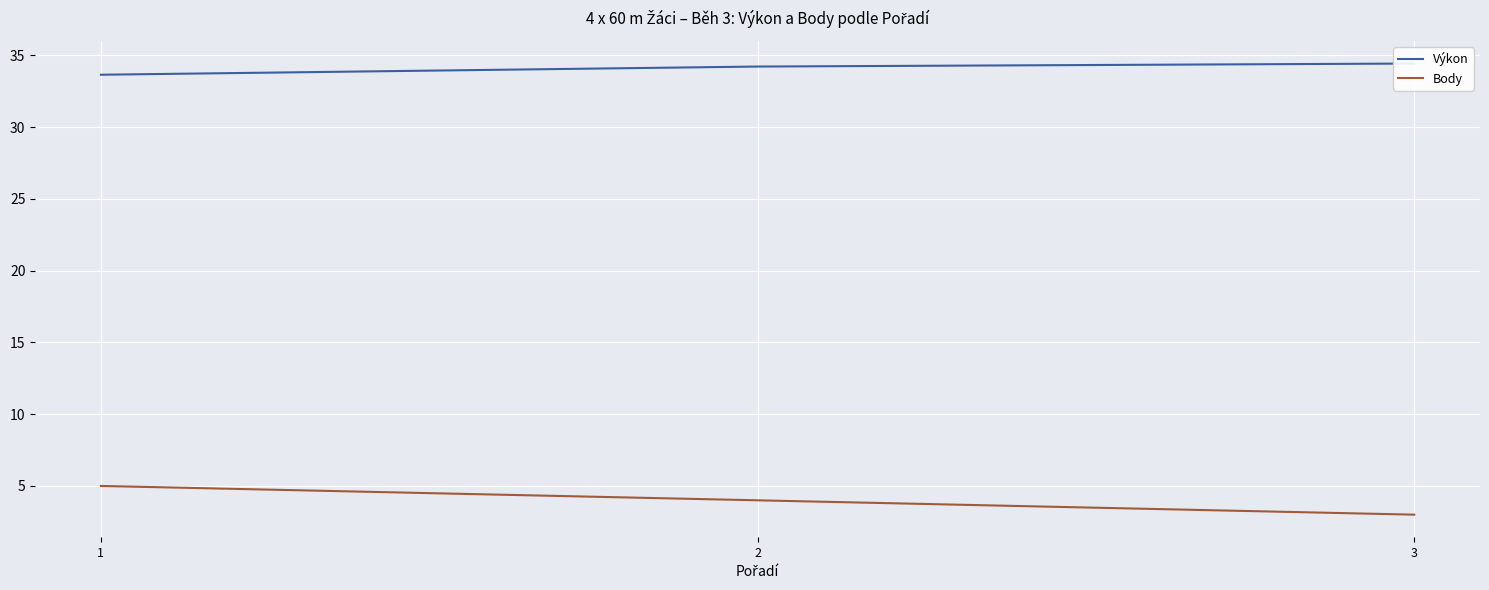

How many data points in Body are less than 4?

1